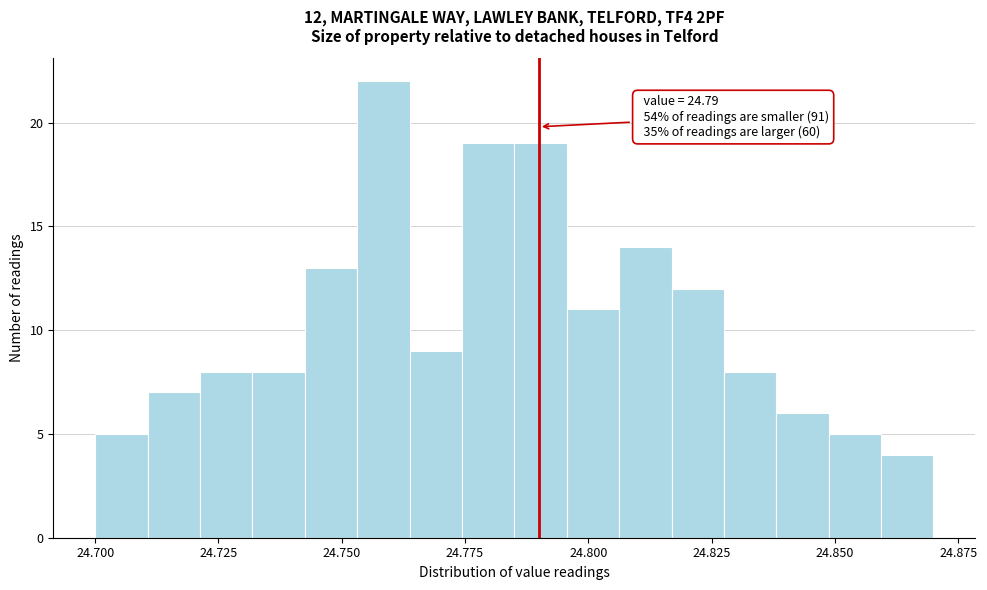

Around what value on the x-axis is the tallest bar? Give the approximate position of its centre, as read against the axis.

24.760